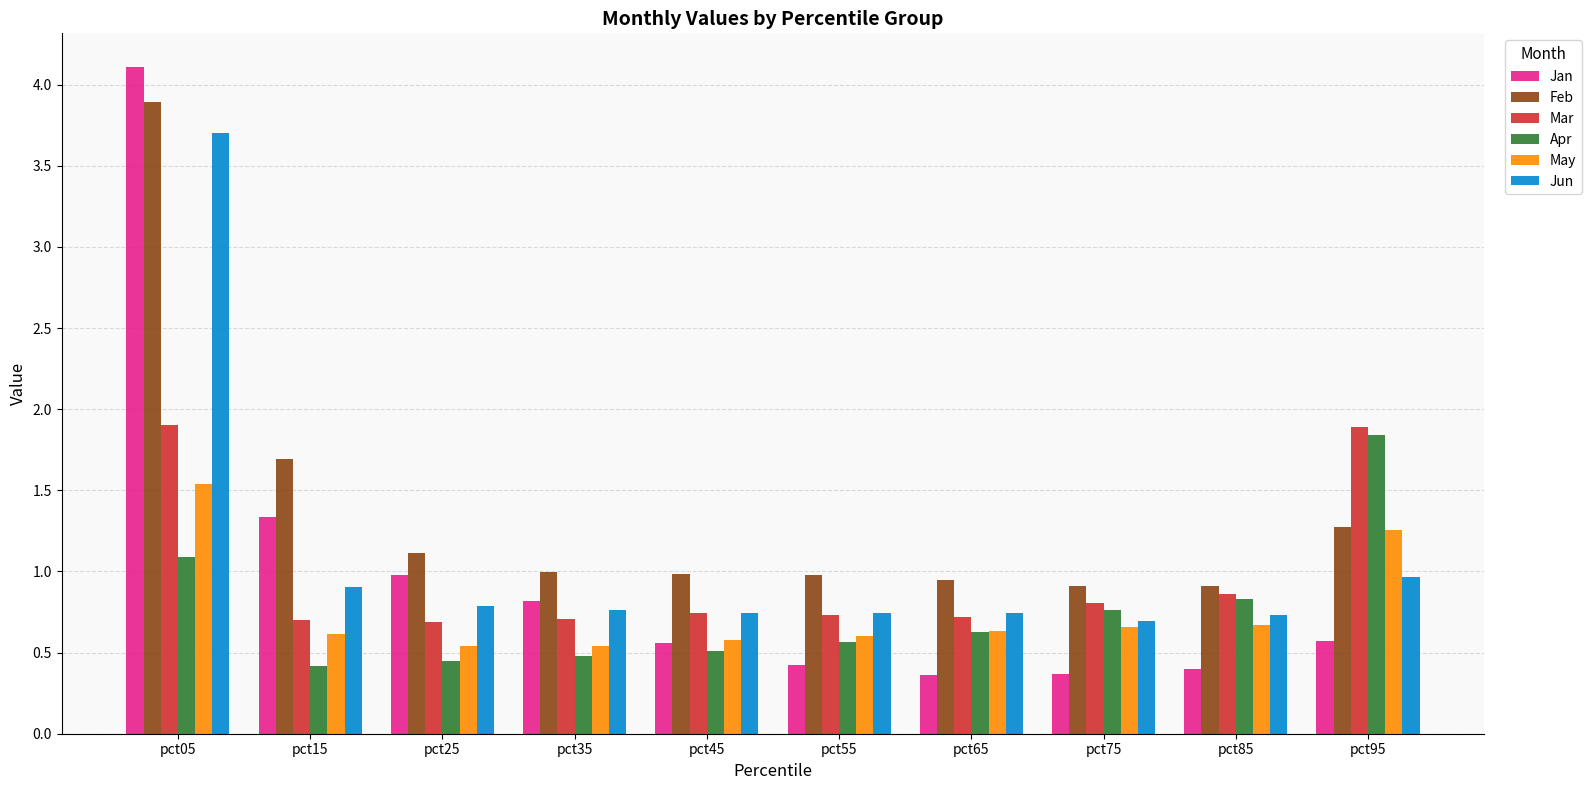

What is the difference between the maximum and minimum values in the Jun series?

3.0